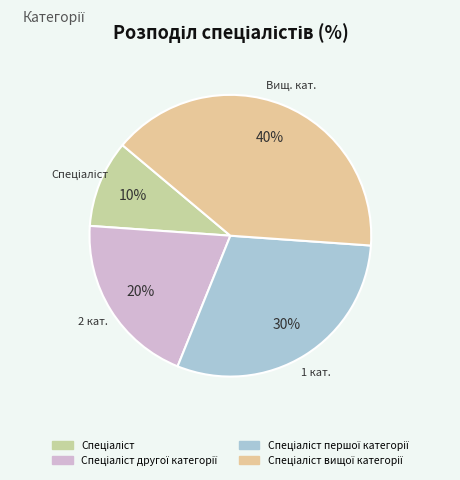

Which category has the smallest portion of the pie?

Спеціаліст